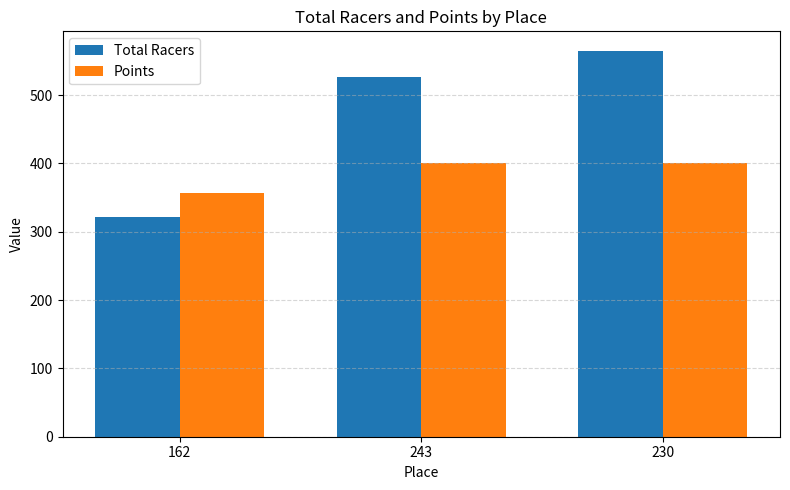

What is the smallest value displayed?

322.0